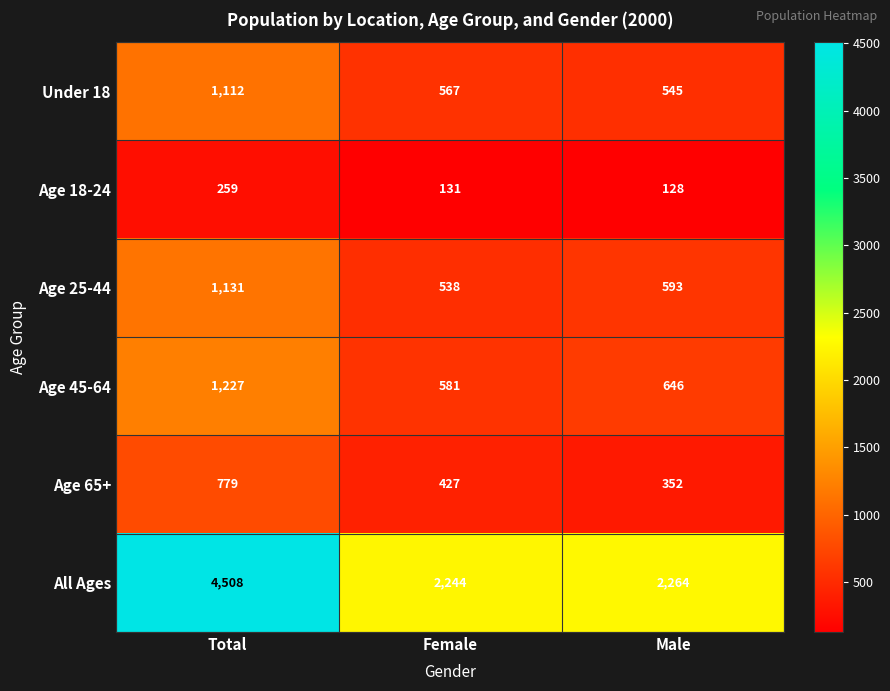

What is the sum of all Age 65+ values?

1558